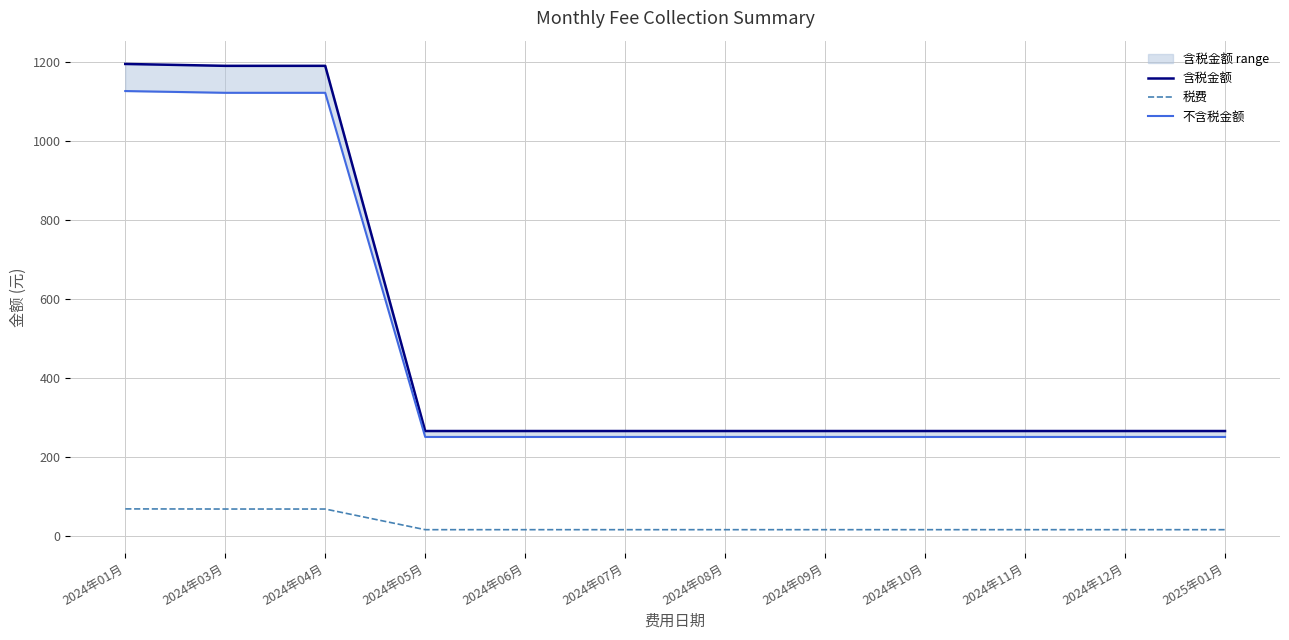

What position from the right is 2024年05月?

9